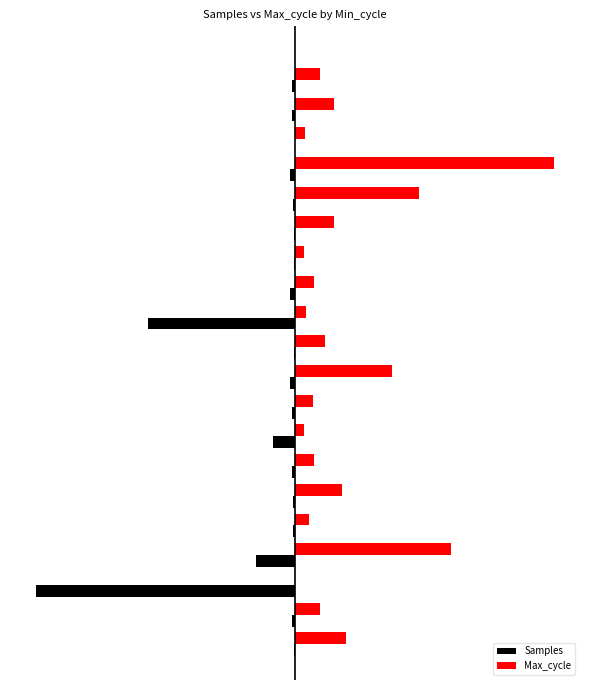

What are all the series names shown in the legend?

Samples, Max_cycle